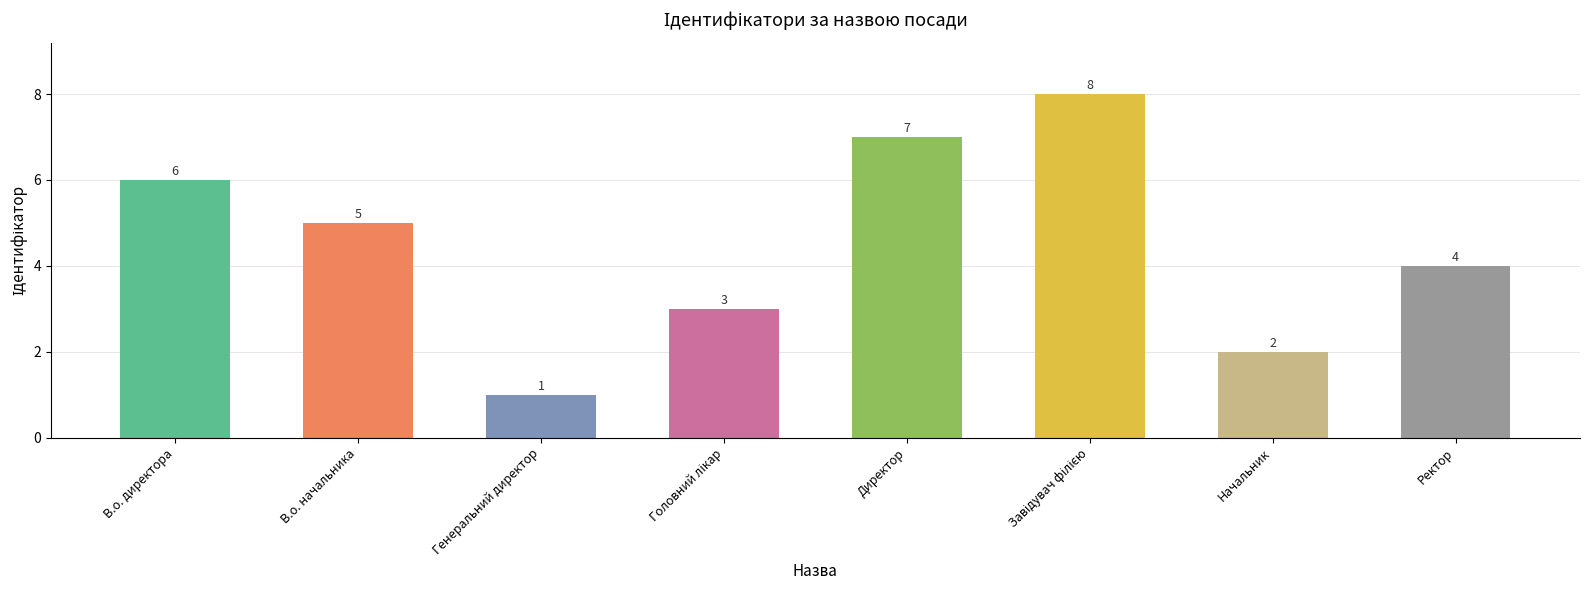

What is the value of the 3rd bar from the left?

1